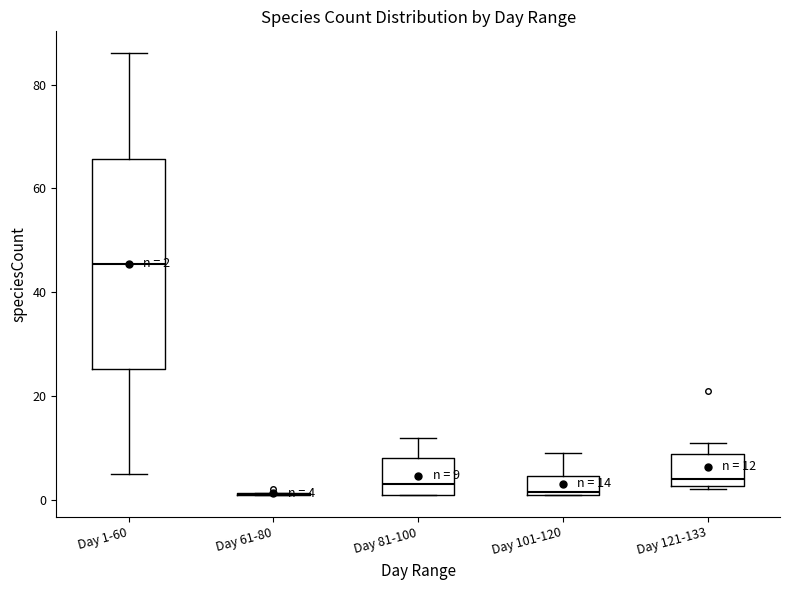

Which box is the tallest, from its lower edge to its upper edge?

Day 1-60